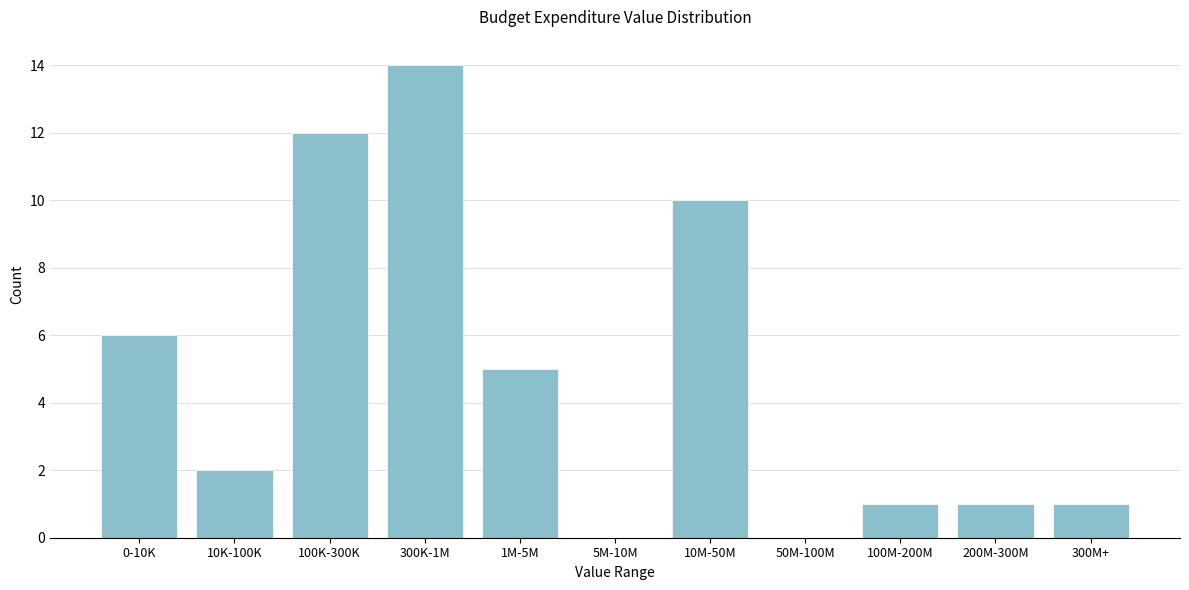

Reading right to left, transcribe all the data shown in this chart.

300M+=1	200M-300M=1	100M-200M=1	50M-100M=0	10M-50M=10	5M-10M=0	1M-5M=5	300K-1M=14	100K-300K=12	10K-100K=2	0-10K=6